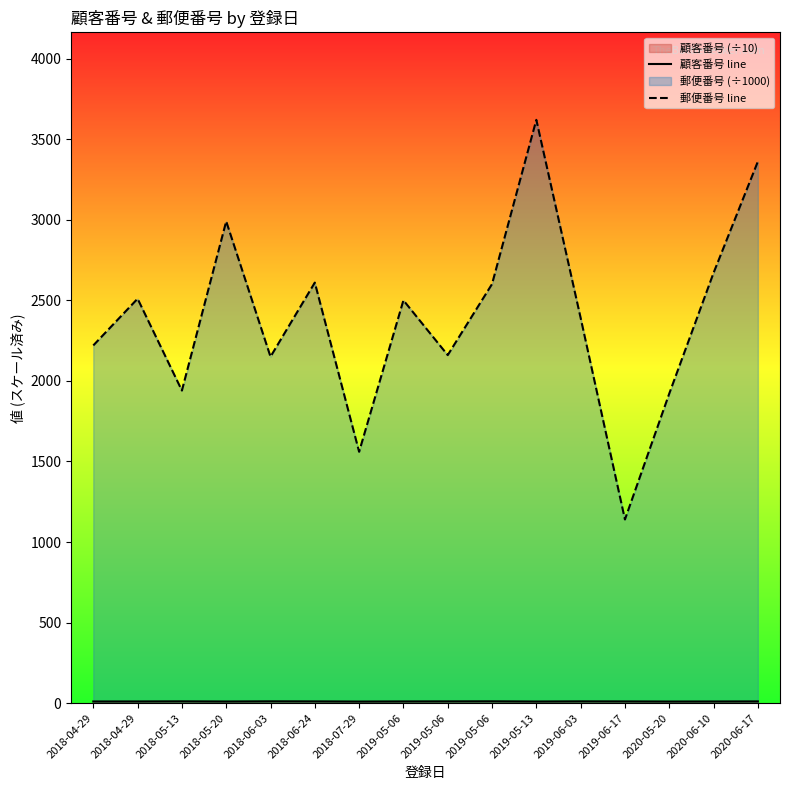

What is the difference between the highest and lowest values at 2018-05-13?

1928.7